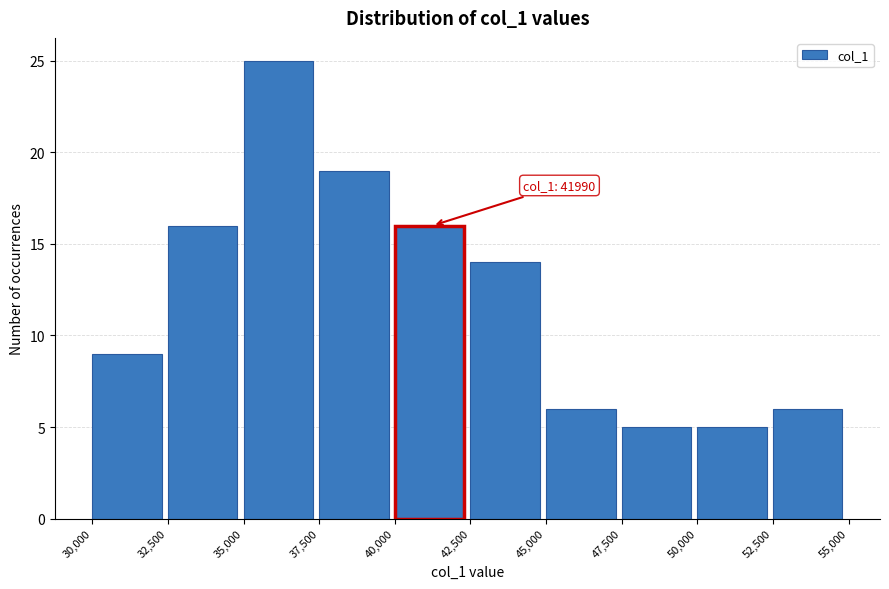

Which range on the x-axis has the tallest bar?

35,000 to 37,500